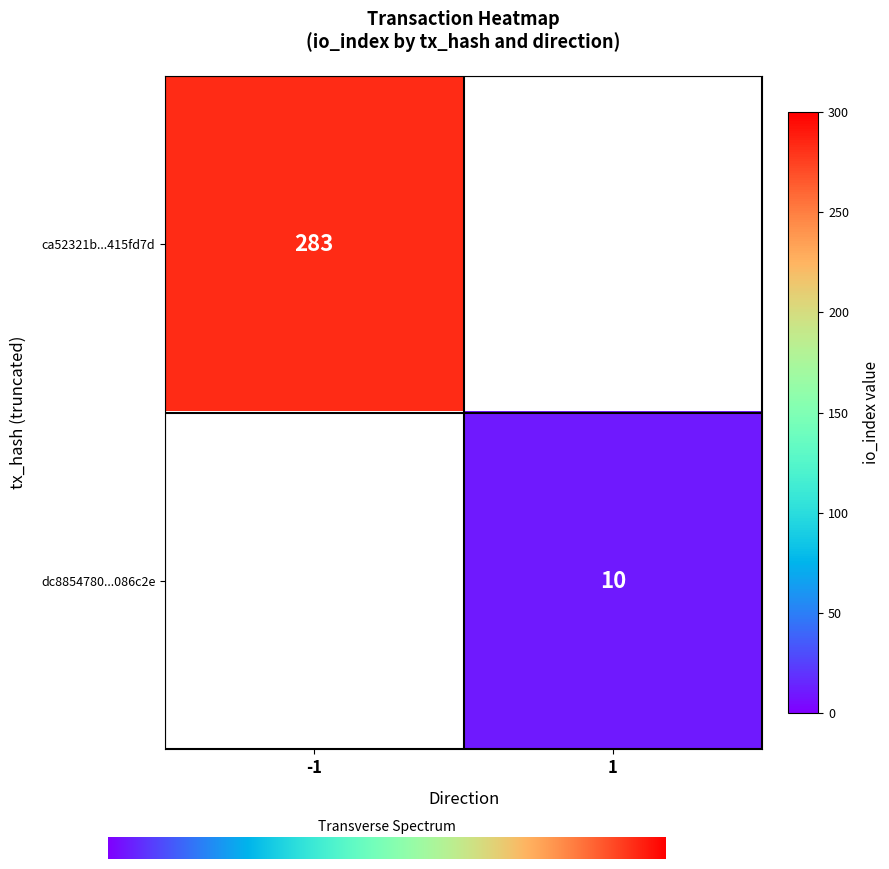

Reading left to right, what are all the values shown in this chart?

ca52321b222f096375fdb77ac43632c5415fd7d: direction=-1	io_index=283
dc8854780b16cdb240ee7053d034cb5c8086c2e: direction=1	io_index=10